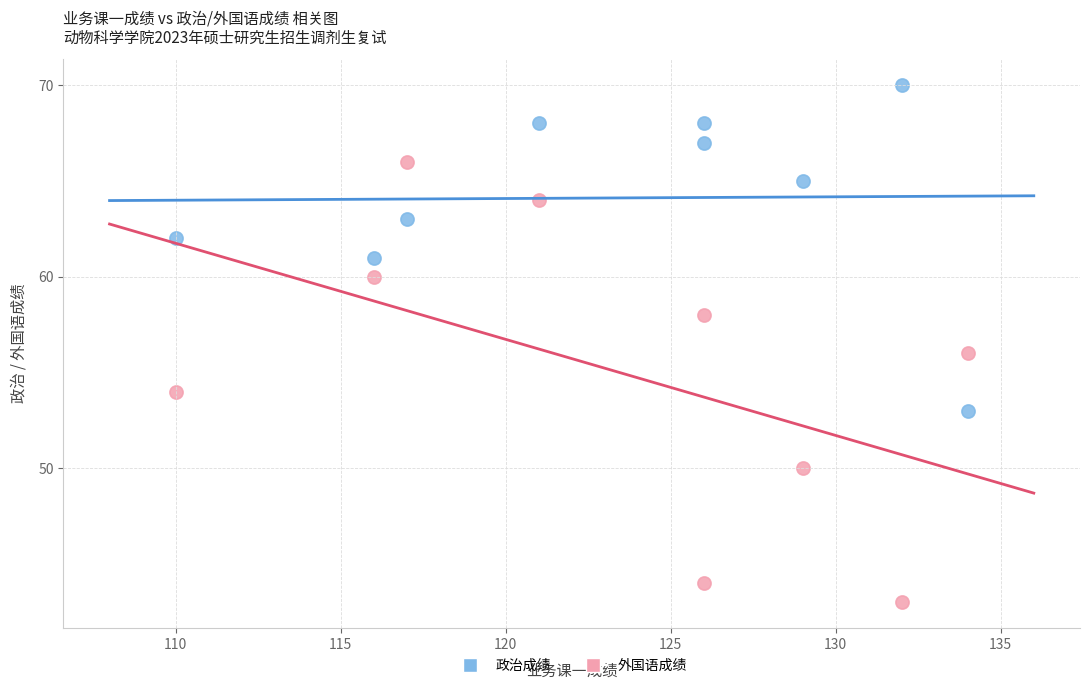

Across all data points, what is the range of Y values (max minus min)?

27